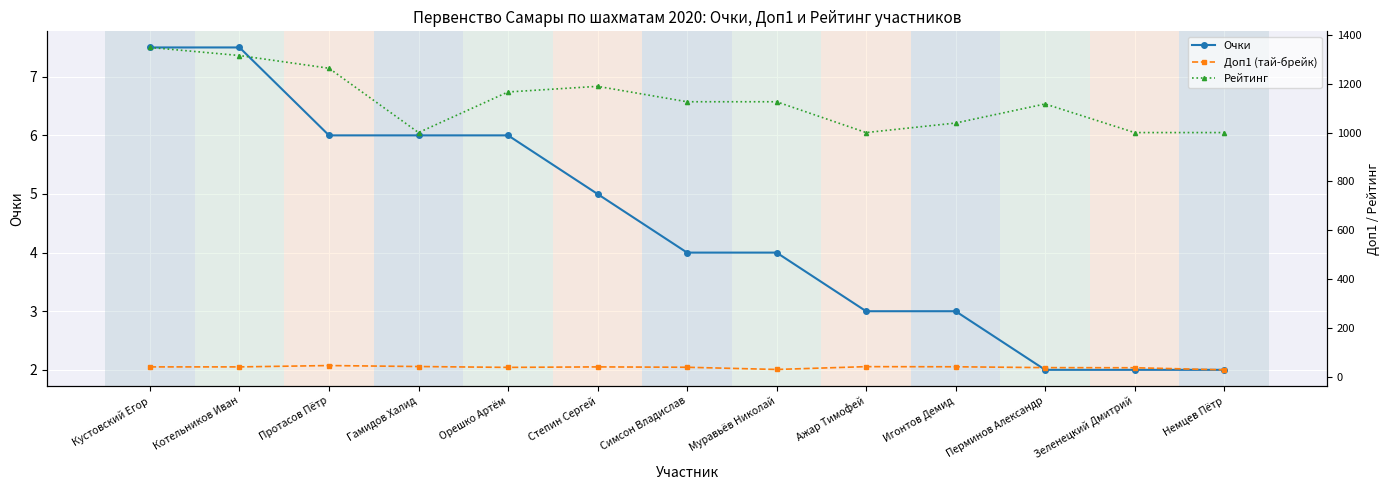

True or false: Рейтинг and Доп1 (тай-брейк) cross at least once.

False